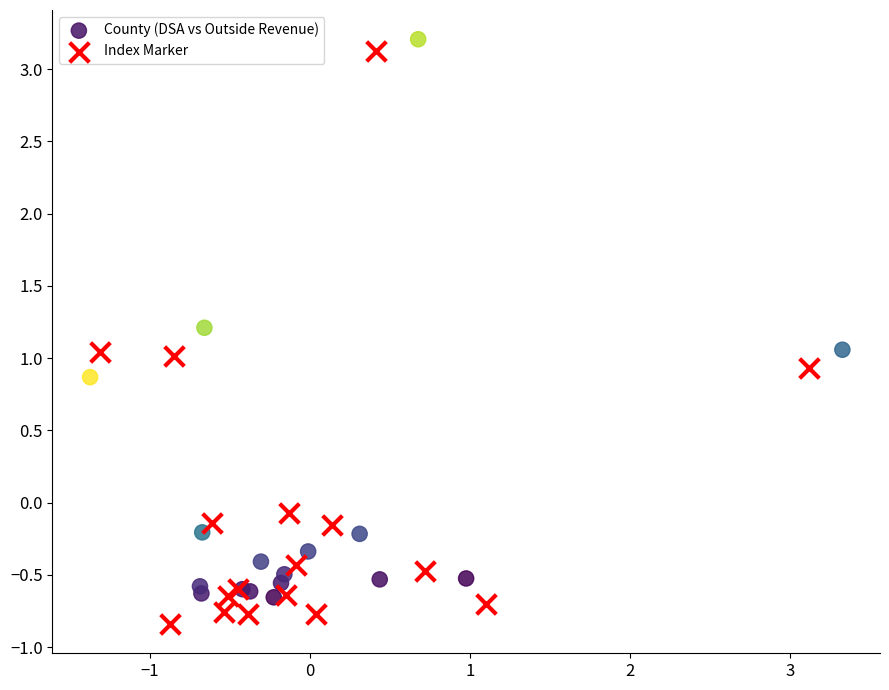

Which series reaches the minimum Y coordinate?

Index Marker